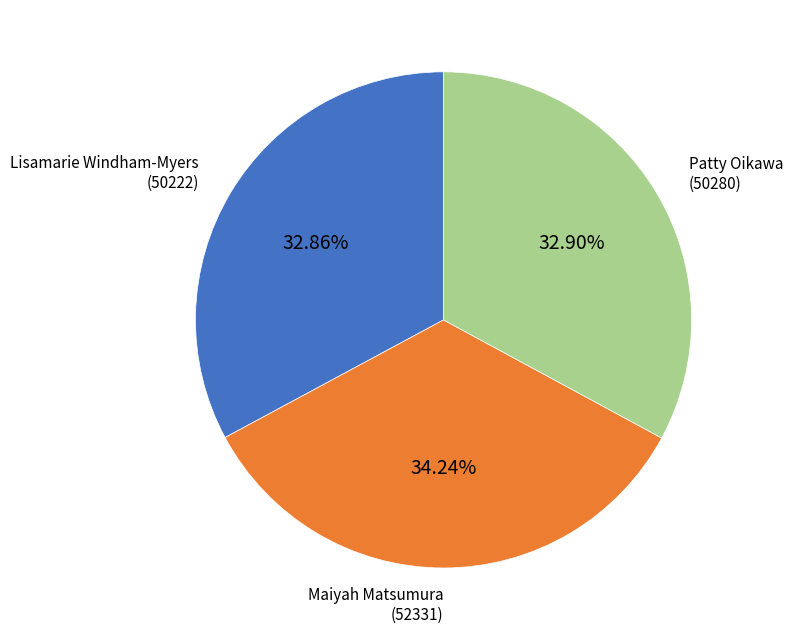

What percentage is the Lisamarie Windham-Myers slice, to the nearest percent?

33%